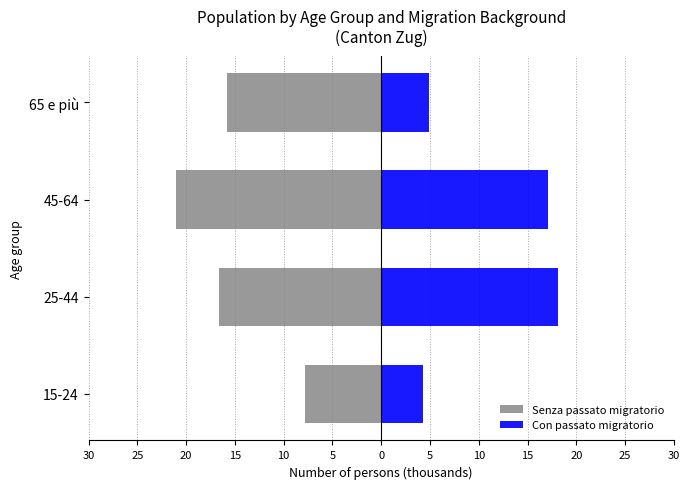

How many bars are there in total?

8